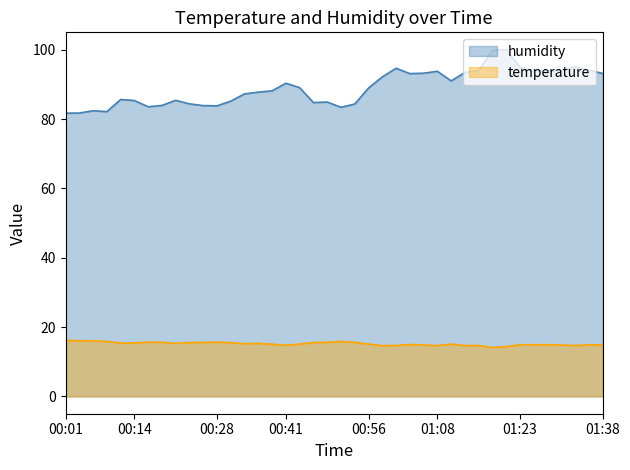

What is the spread (max minus min) of values at 00:14?

69.9